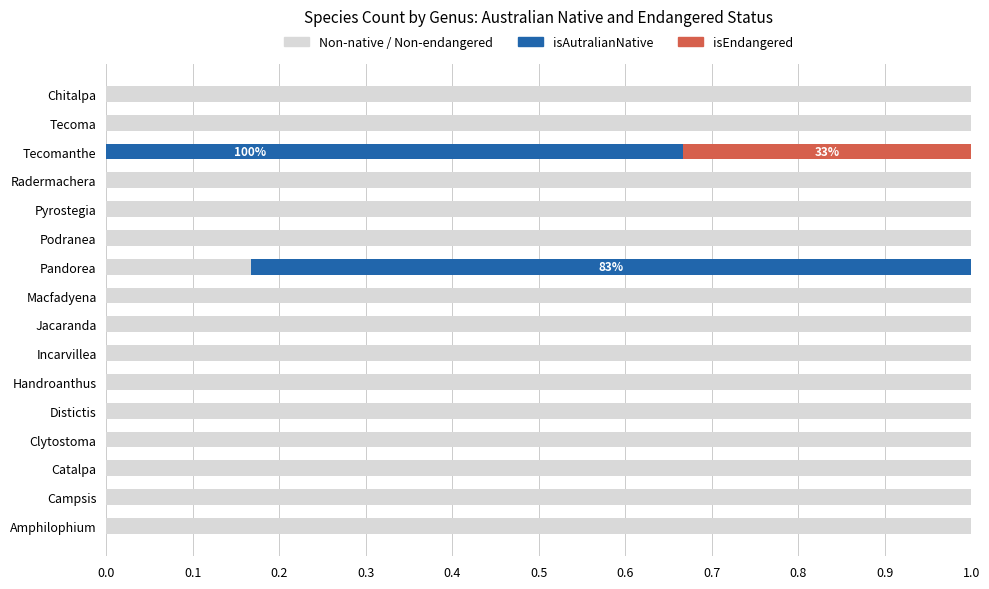

What position from the right is Chitalpa?

1